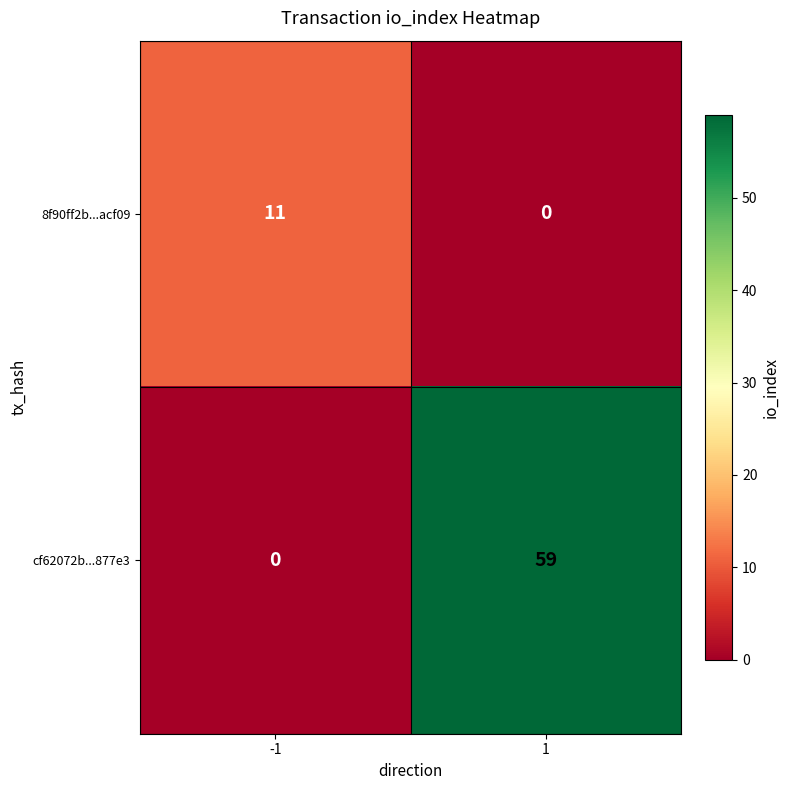

Which series has the largest total across all categories?

cf62072b...877e3